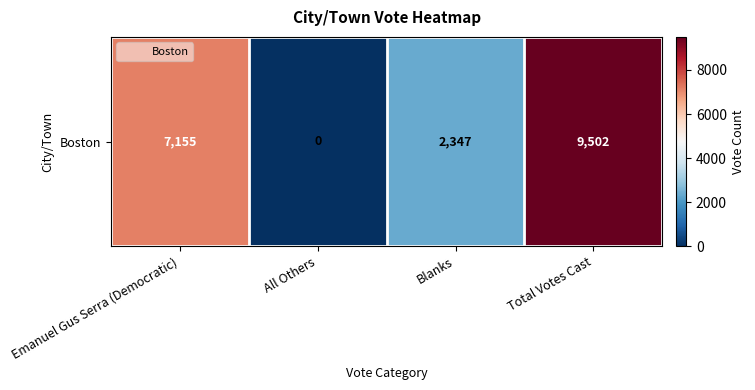

True or false: the data shows 3356 at Blanks.

False